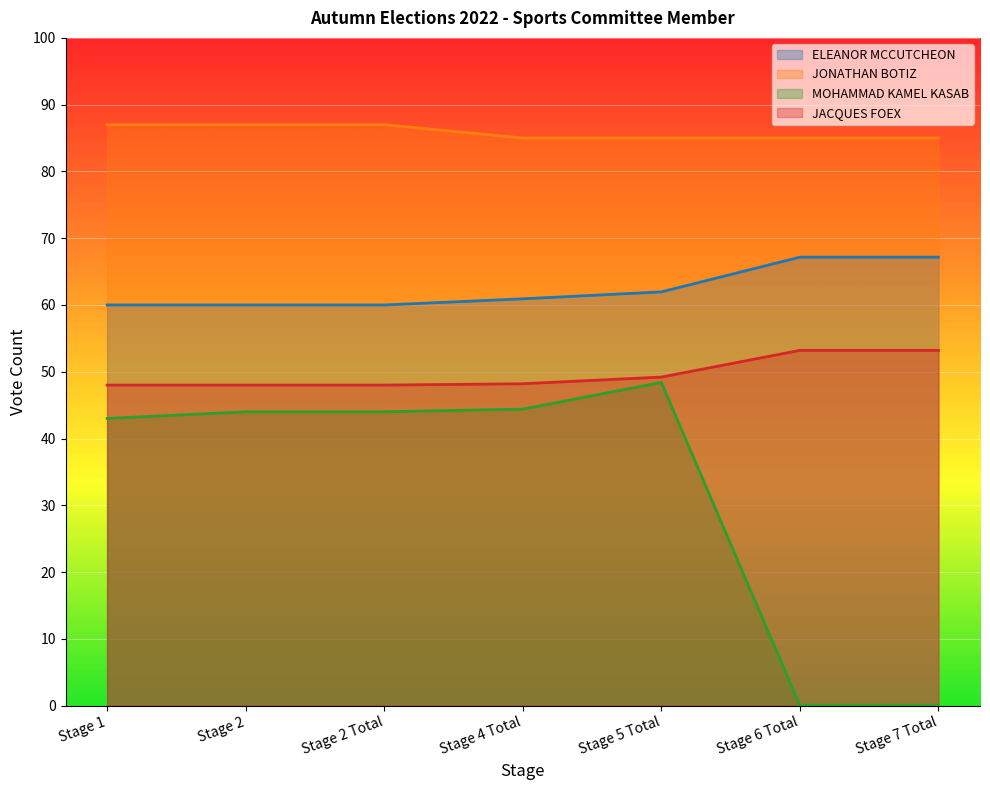

True or false: JONATHAN BOTIZ has more than 2 interior local peaks.

False